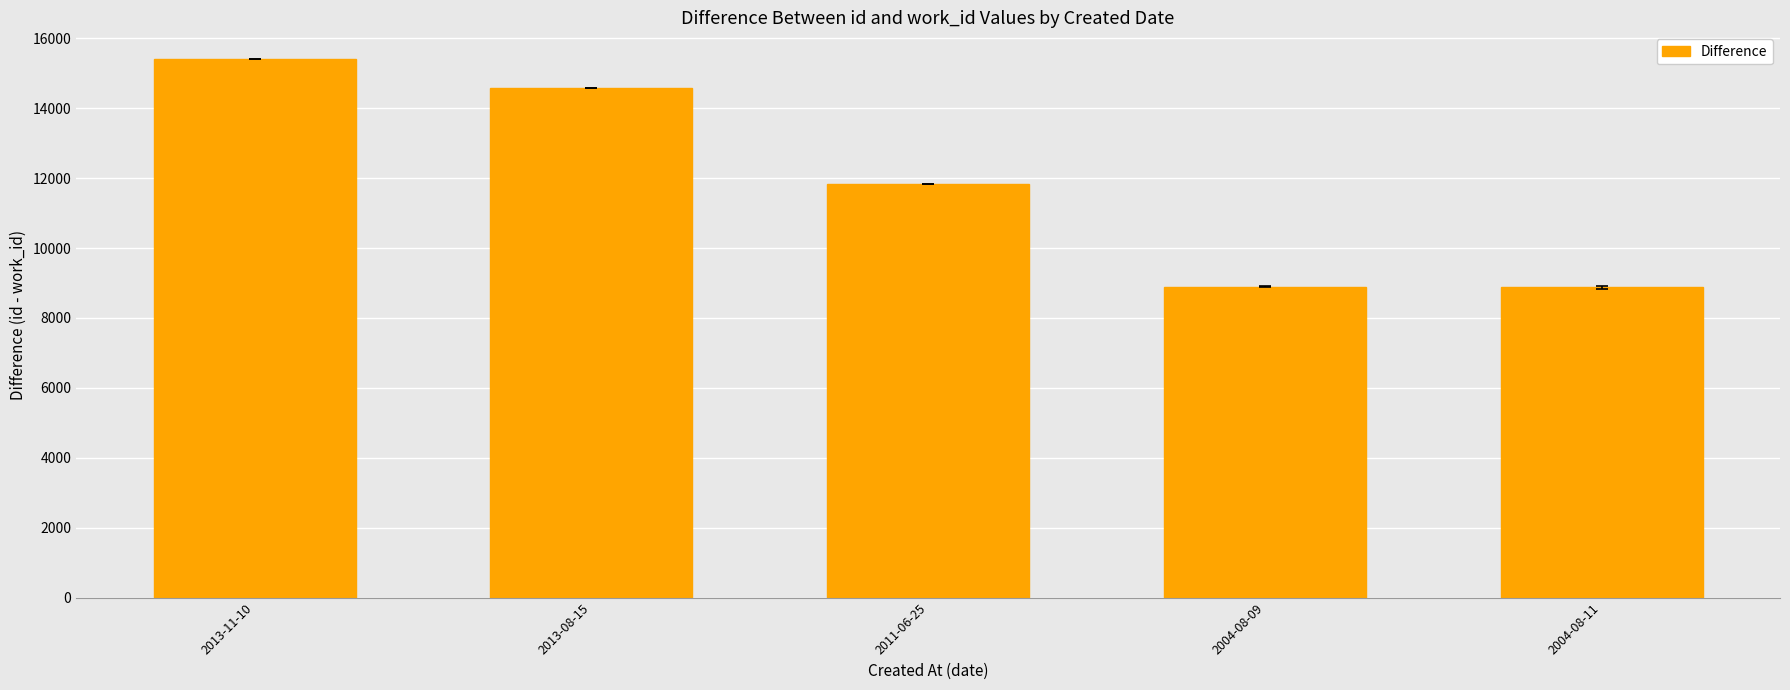

The value at 2013-08-15 is 9133. True or false?

False